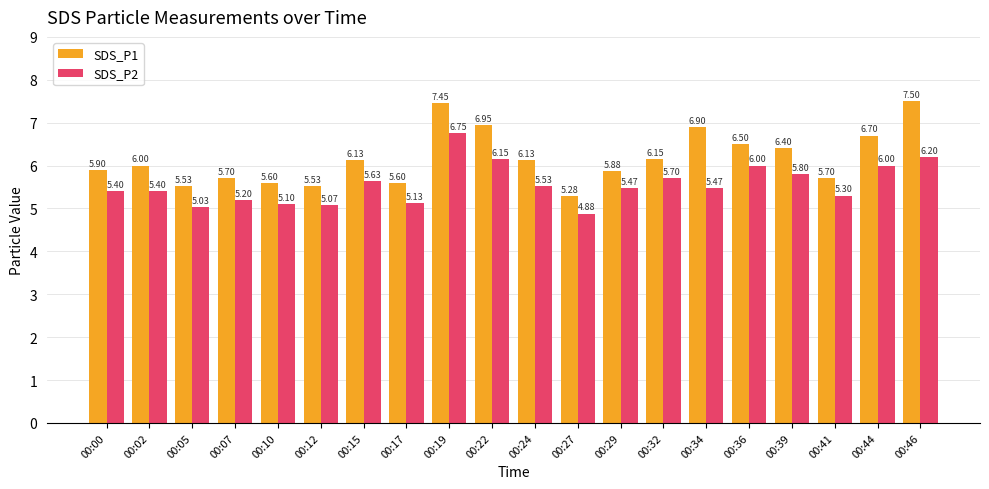

What is the total value across all series at 00:24?

11.7